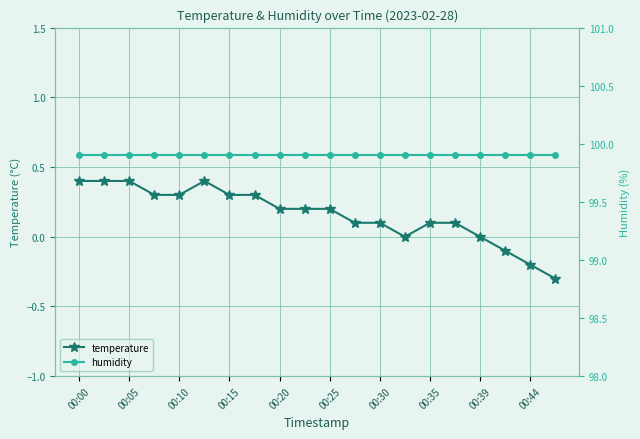

True or false: humidity and temperature cross at least once.

False